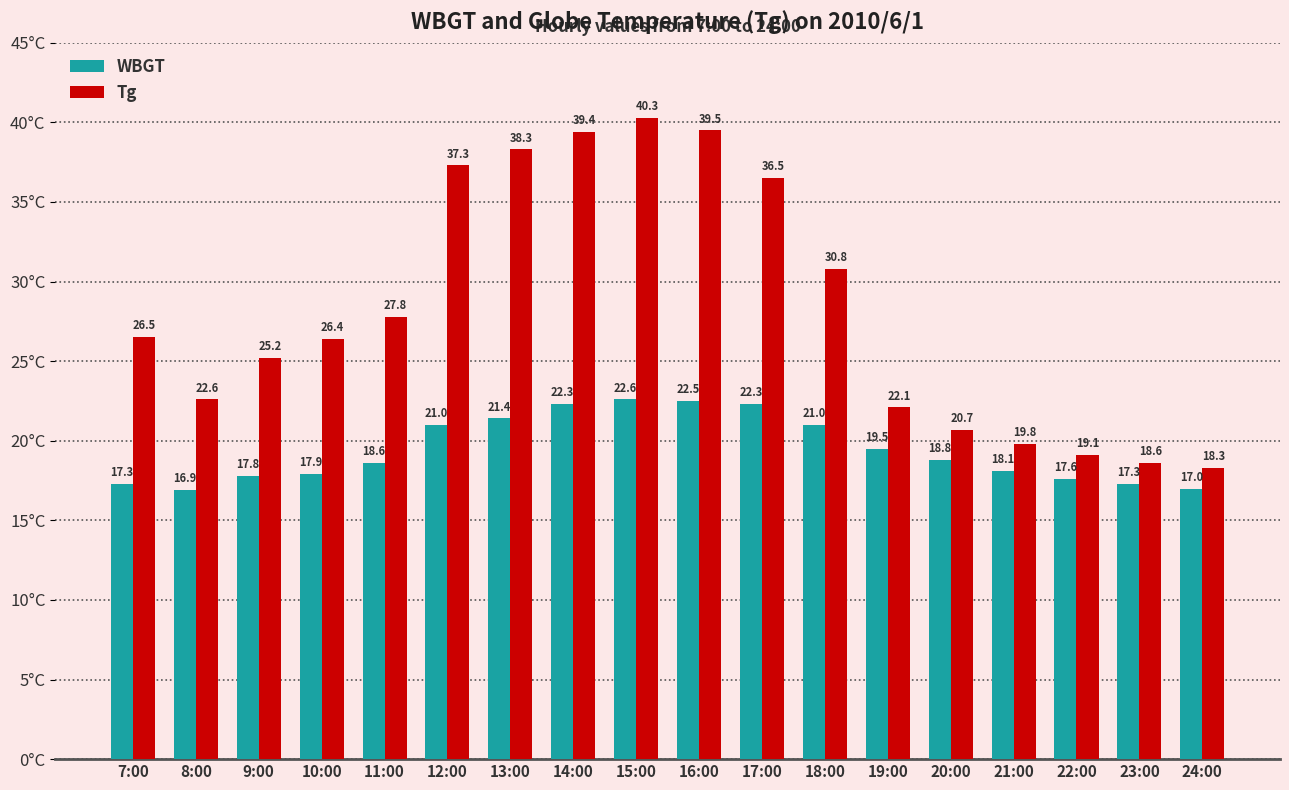

True or false: WBGT has a value of 18.8 at 20:00.

True